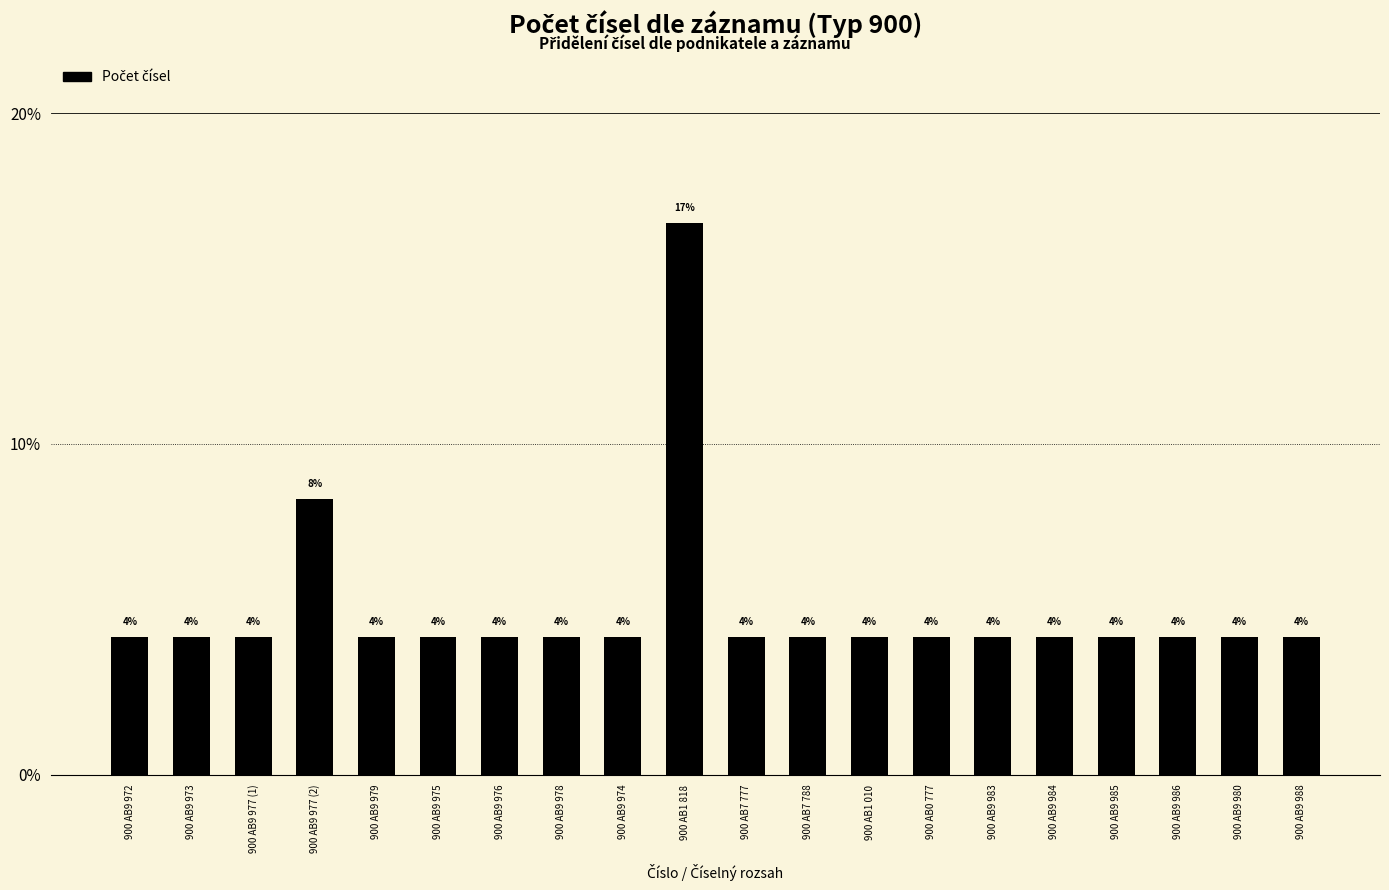

List the labels in order of value, smallest first.

900 AB9 972, 900 AB9 973, 900 AB9 977 (1), 900 AB9 979, 900 AB9 975, 900 AB9 976, 900 AB9 978, 900 AB9 974, 900 AB7 777, 900 AB7 788, 900 AB1 010, 900 AB0 777, 900 AB9 983, 900 AB9 984, 900 AB9 985, 900 AB9 986, 900 AB9 980, 900 AB9 988, 900 AB9 977 (2), 900 AB1 818